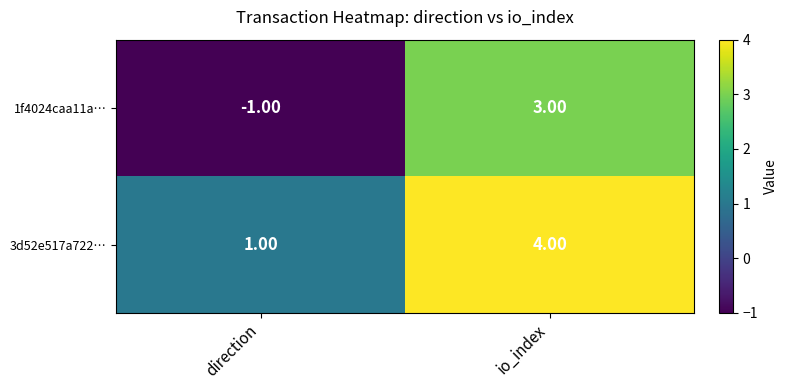

List the series in order of their overall mean, lowest first.

1f4024caa11a…, 3d52e517a722…